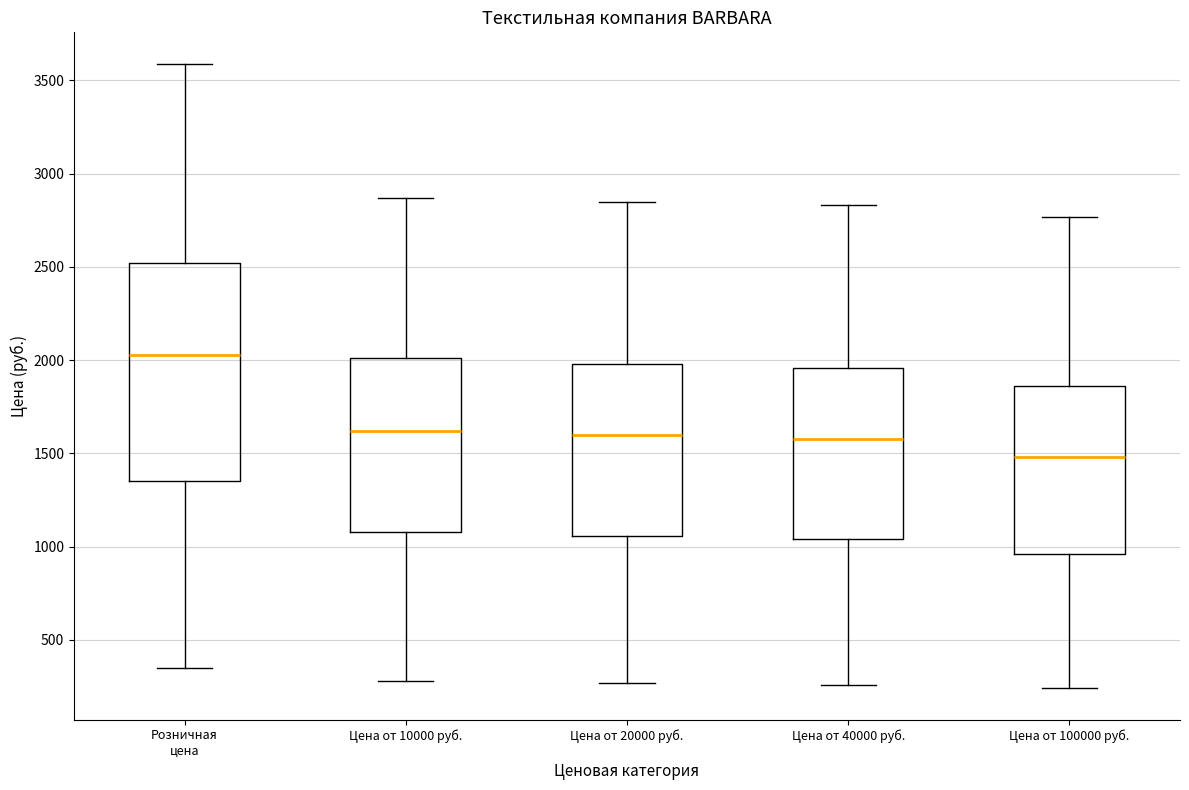

Which box's median line is the lowest?

Цена от 100000 руб.